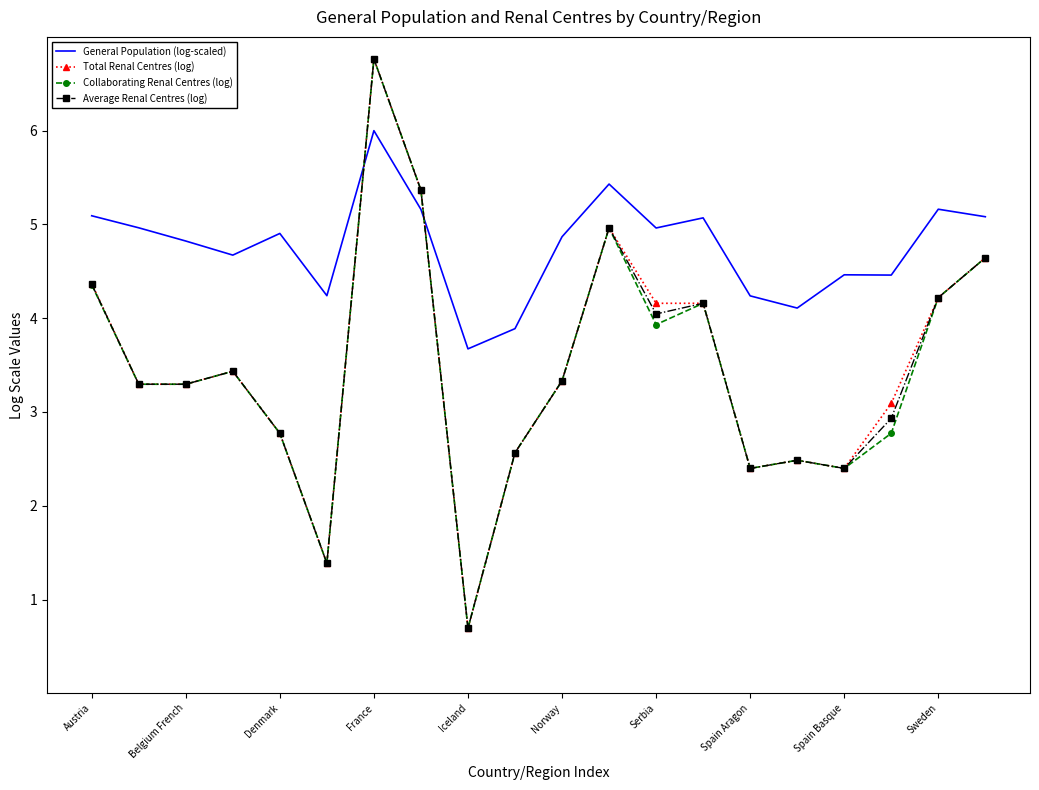

What are all the series names shown in the legend?

General Population (log-scaled), Total Renal Centres (log), Collaborating Renal Centres (log), Average Renal Centres (log)